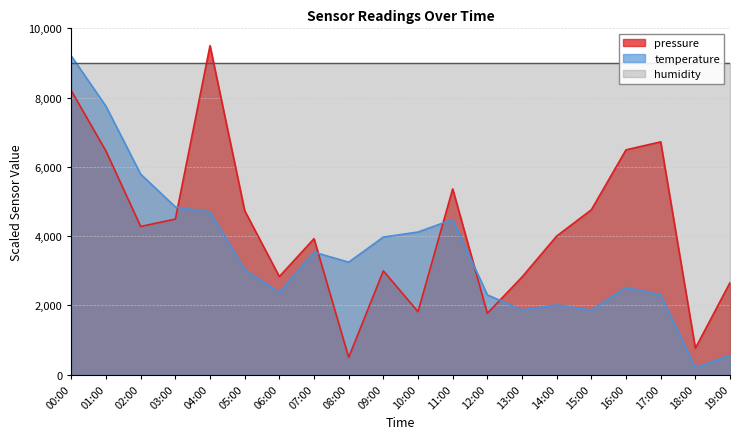

Does the chart have visible grid lines?

Yes